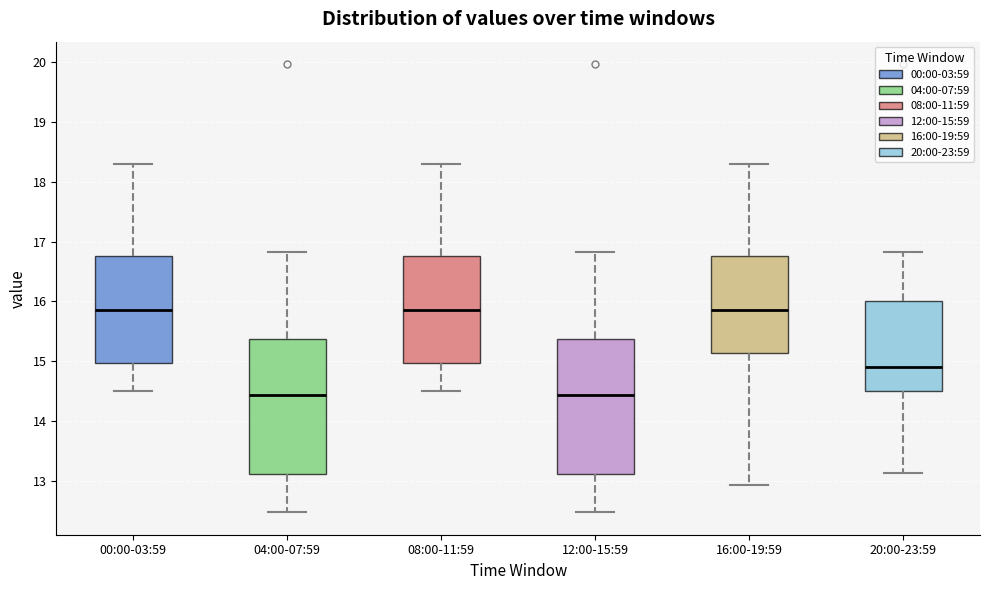

Where is the lower edge of the box for 12:00-15:59 on the y-axis? The values are not printed on the chart, so give them approximately, as read against the axis.

13.1